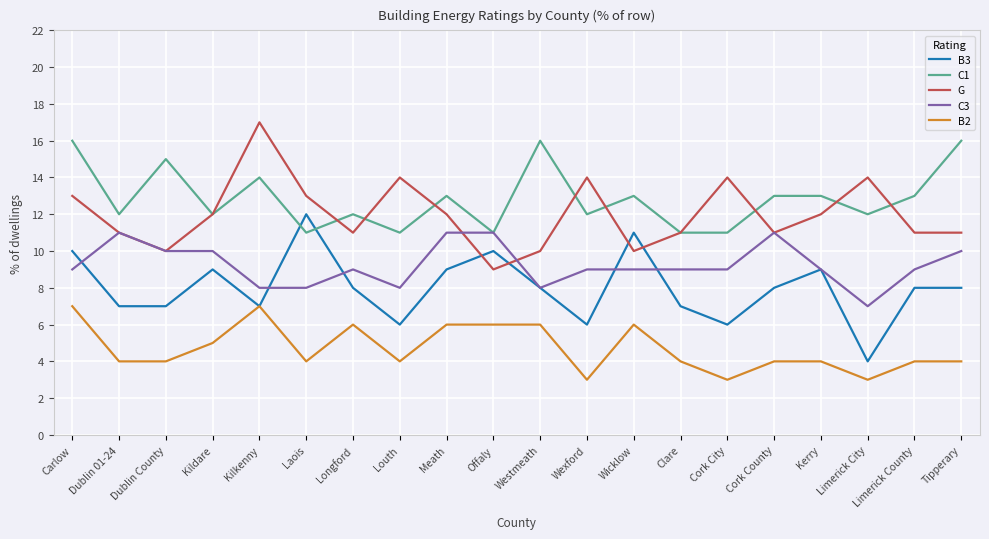

Reading left to right, transcribe all the data shown in this chart.

B3: 10	7	7	9	7	12	8	6	9	10	8	6	11	7	6	8	9	4	8	8
C1: 16	12	15	12	14	11	12	11	13	11	16	12	13	11	11	13	13	12	13	16
G: 13	11	10	12	17	13	11	14	12	9	10	14	10	11	14	11	12	14	11	11
C3: 9	11	10	10	8	8	9	8	11	11	8	9	9	9	9	11	9	7	9	10
B2: 7	4	4	5	7	4	6	4	6	6	6	3	6	4	3	4	4	3	4	4